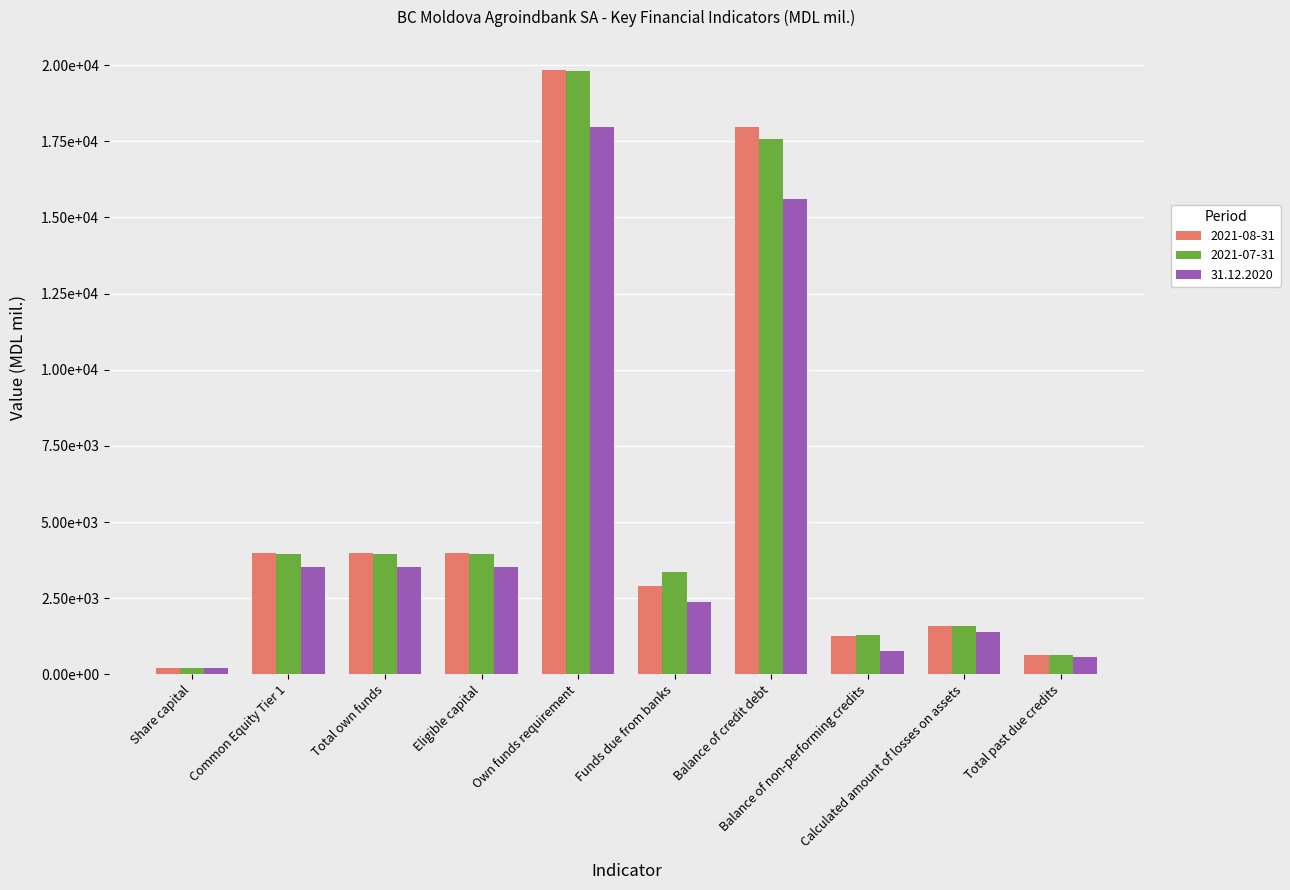

At how many categories does at least one series exceed 502?

9